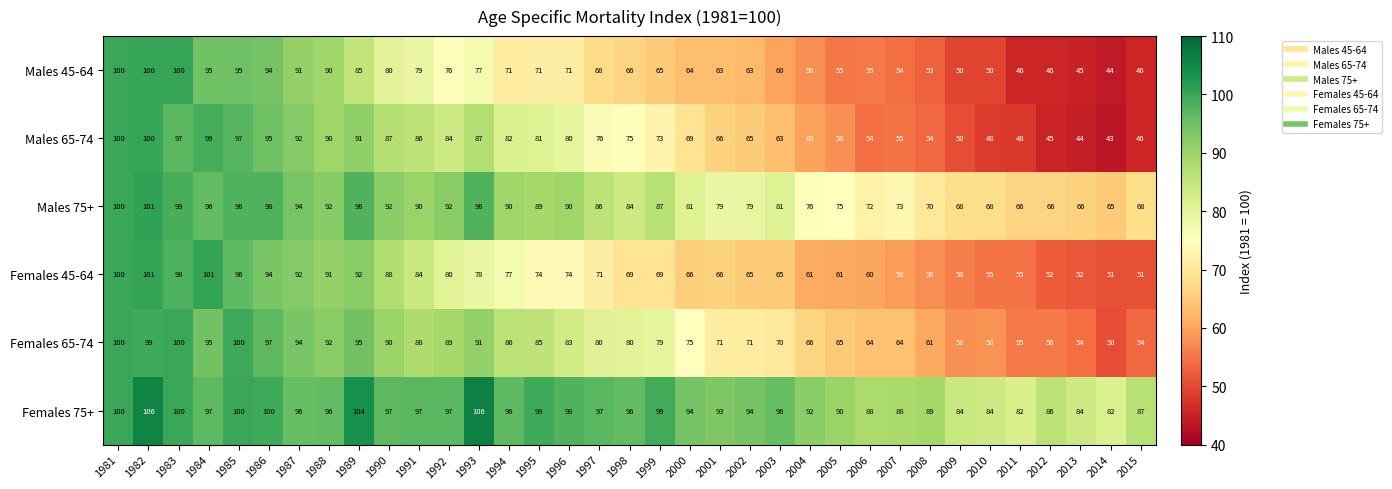

Which series has the widest spread of values?

Males 65-74